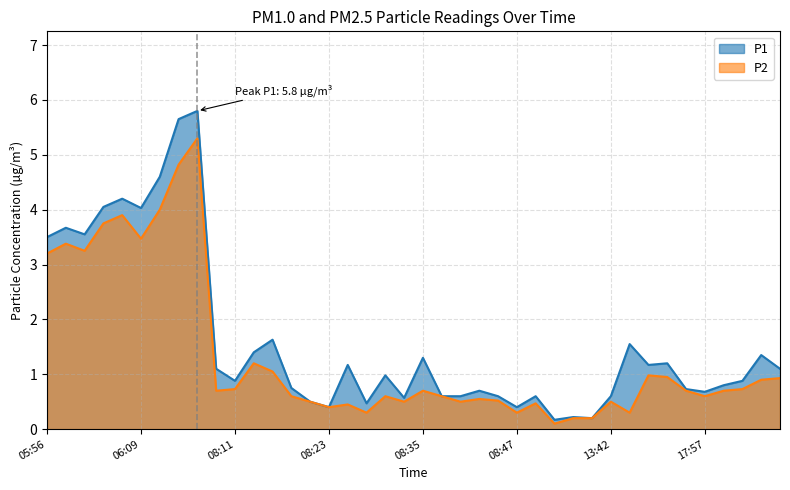

Reading left to right, transcribe all the data shown in this chart.

P1: 05:56=3.5	05:59=3.7	06:01=3.5	06:04=4.0	06:06=4.2	06:09=4.0	06:11=4.6	06:13=5.7	06:16=5.8	08:08=1.1	08:11=0.9	08:13=1.4	08:16=1.6	08:18=0.8	08:21=0.5	08:23=0.4	08:25=1.2	08:28=0.5	08:30=1.0	08:33=0.6	08:35=1.3	08:38=0.6	08:40=0.6	08:42=0.7	08:45=0.6	08:47=0.4	08:50=0.6	11:47=0.2	12:09=0.2	12:14=0.2	13:42=0.6	14:28=1.6	17:50=1.2	17:52=1.2	17:54=0.7	17:57=0.7	17:59=0.8	18:02=0.9	18:04=1.4	18:07=1.1
P2: 05:56=3.2	05:59=3.4	06:01=3.2	06:04=3.8	06:06=3.9	06:09=3.5	06:11=4.0	06:13=4.8	06:16=5.3	08:08=0.7	08:11=0.7	08:13=1.2	08:16=1.1	08:18=0.6	08:21=0.5	08:23=0.4	08:25=0.5	08:28=0.3	08:30=0.6	08:33=0.5	08:35=0.7	08:38=0.6	08:40=0.5	08:42=0.6	08:45=0.5	08:47=0.3	08:50=0.5	11:47=0.1	12:09=0.2	12:14=0.2	13:42=0.5	14:28=0.3	17:50=1.0	17:52=0.9	17:54=0.7	17:57=0.6	17:59=0.7	18:02=0.7	18:04=0.9	18:07=0.9